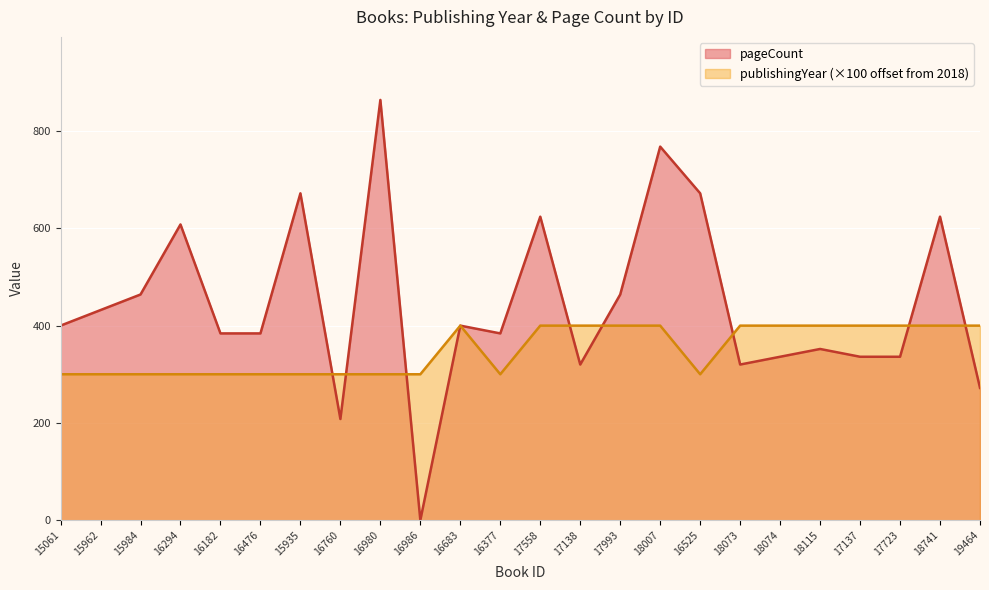

At which category is the sum across all series the highest?

18007